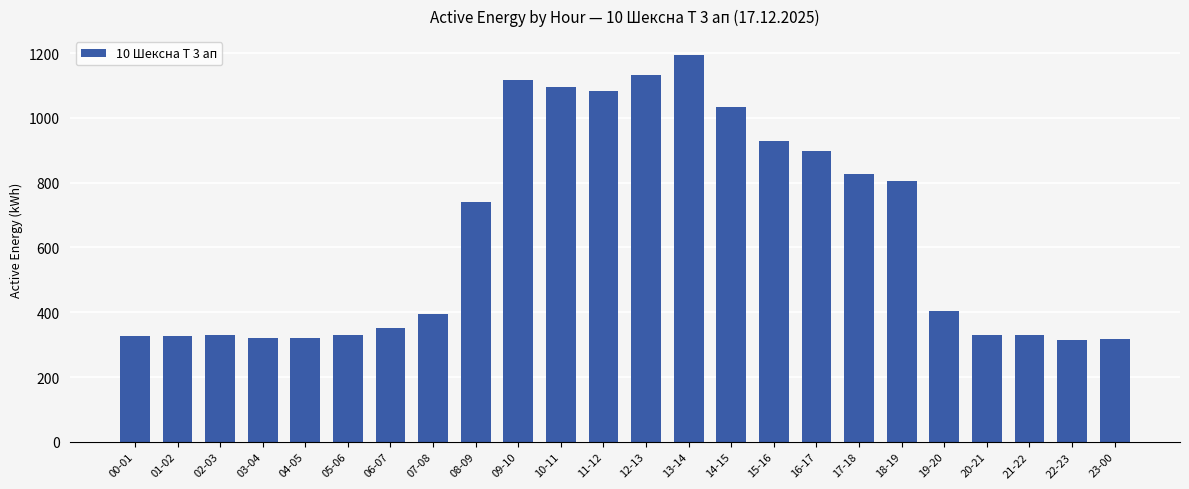

At which label is the value closest to 753?

08-09